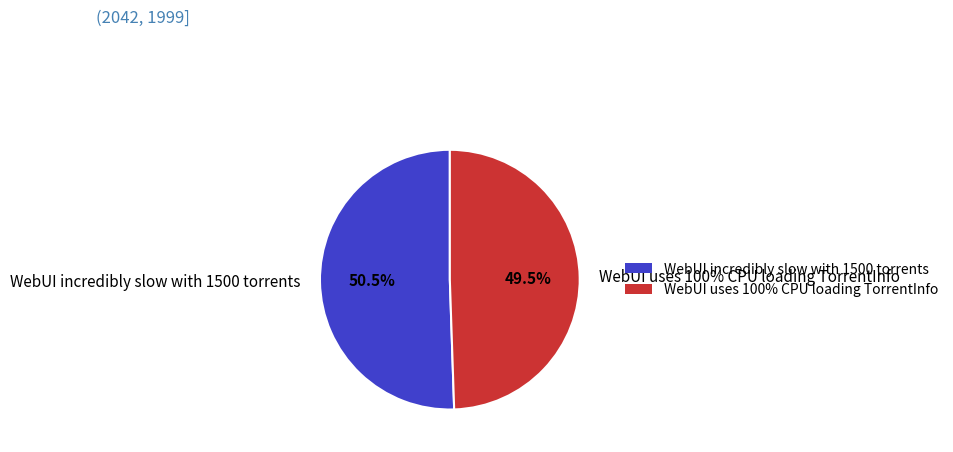

To the nearest percent, what percentage of the pie is WebUI uses 100% CPU loading TorrentInfo?

49%